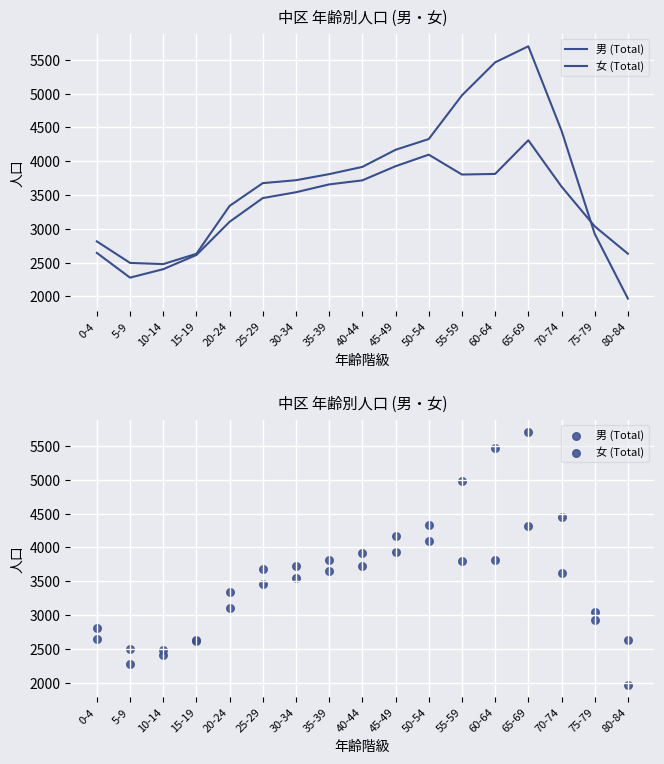

At how many categories does at least one series exceed 4936?

3